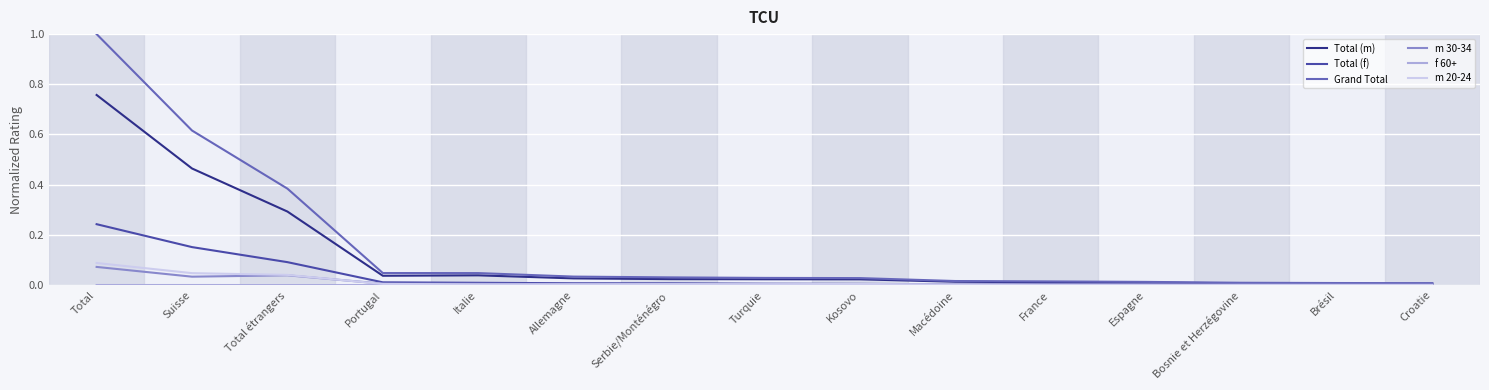

What is the greatest value displayed?

1.0